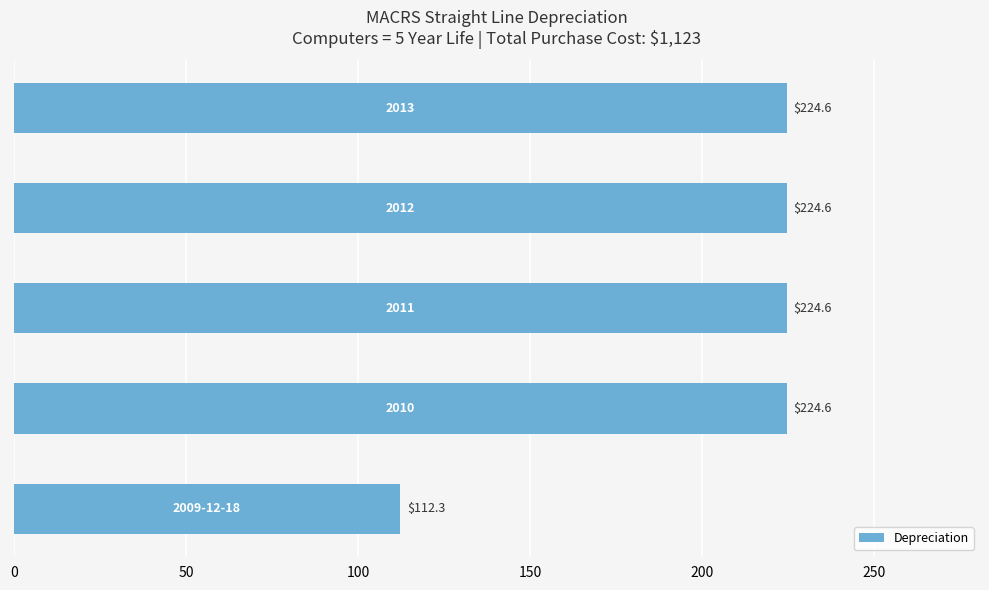

How many bars are there in total?

5